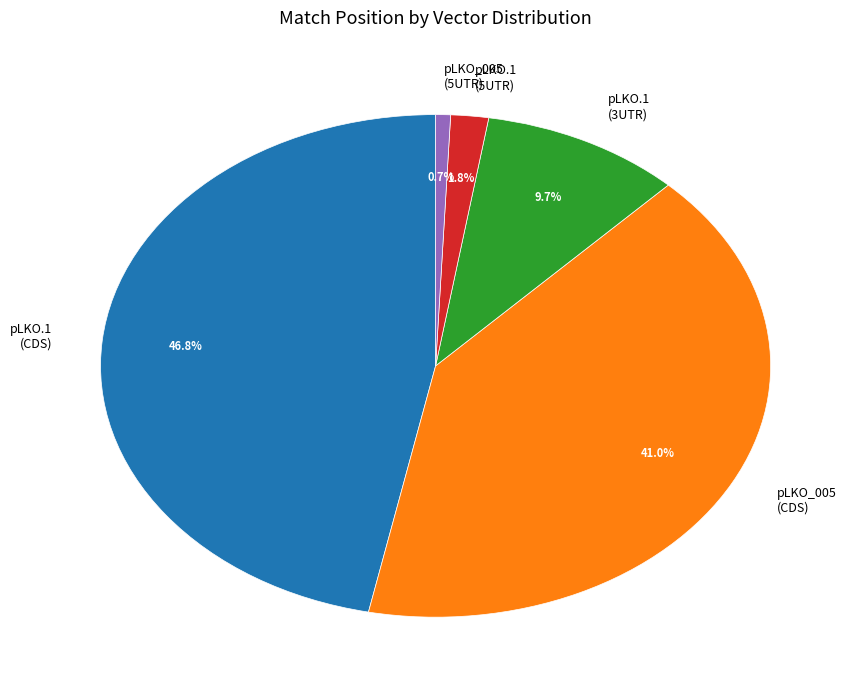

How much of the chart is everything except pLKO.1 (CDS)?

53.2%